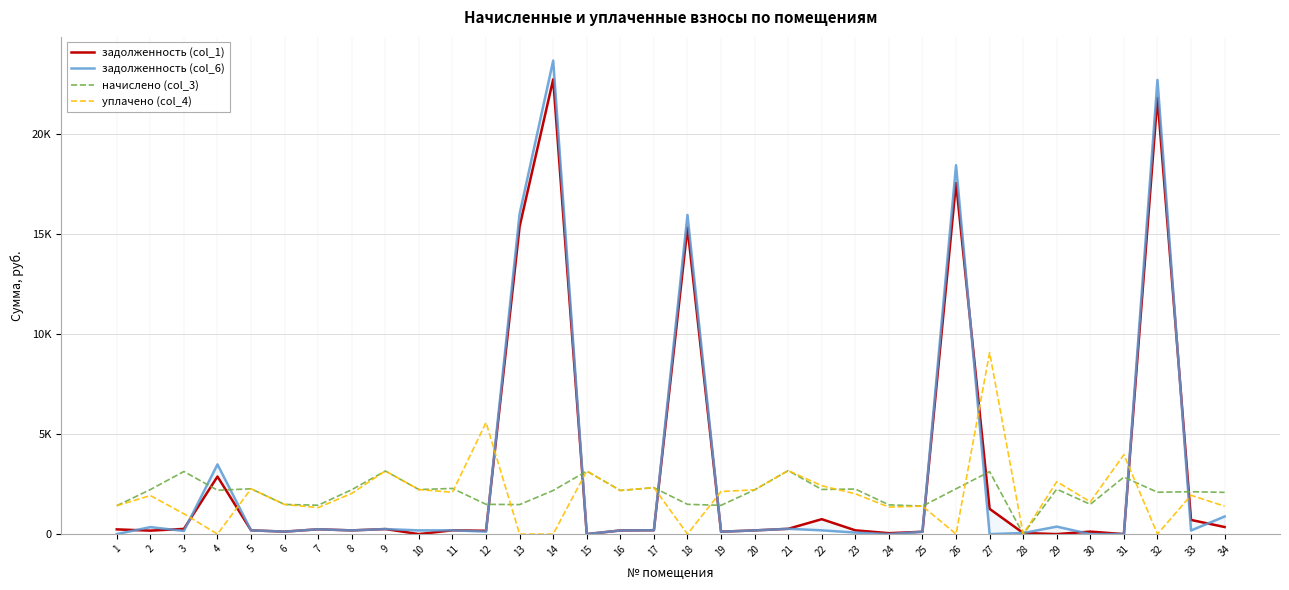

What are all the series names shown in the legend?

задолженность (col_1), задолженность (col_6), начислено (col_3), уплачено (col_4)